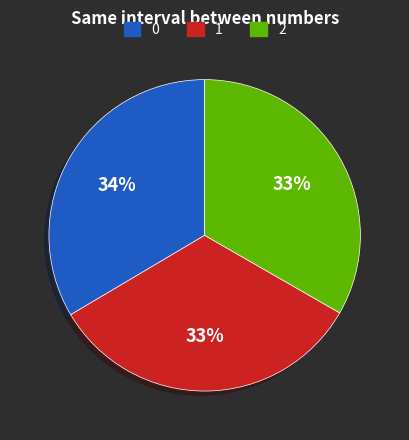

Does any single category account for the majority?

No